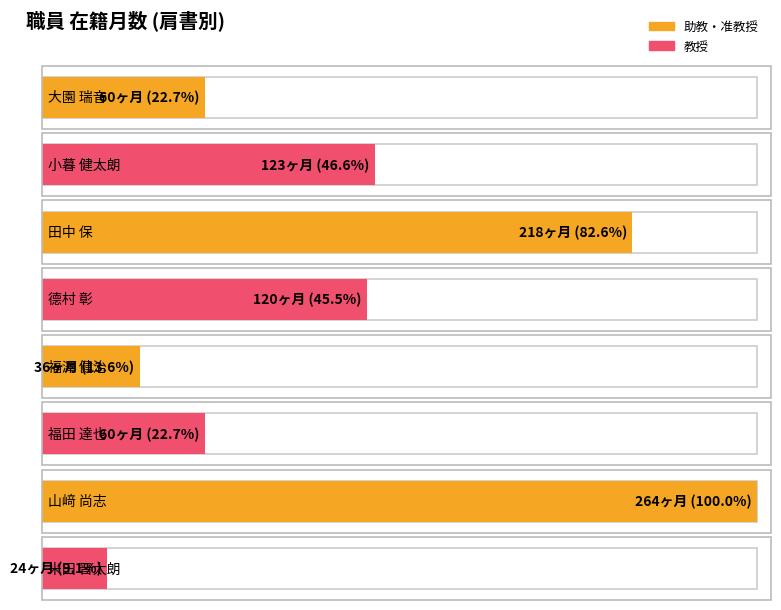

What is the value of the 8th bar from the left?

24